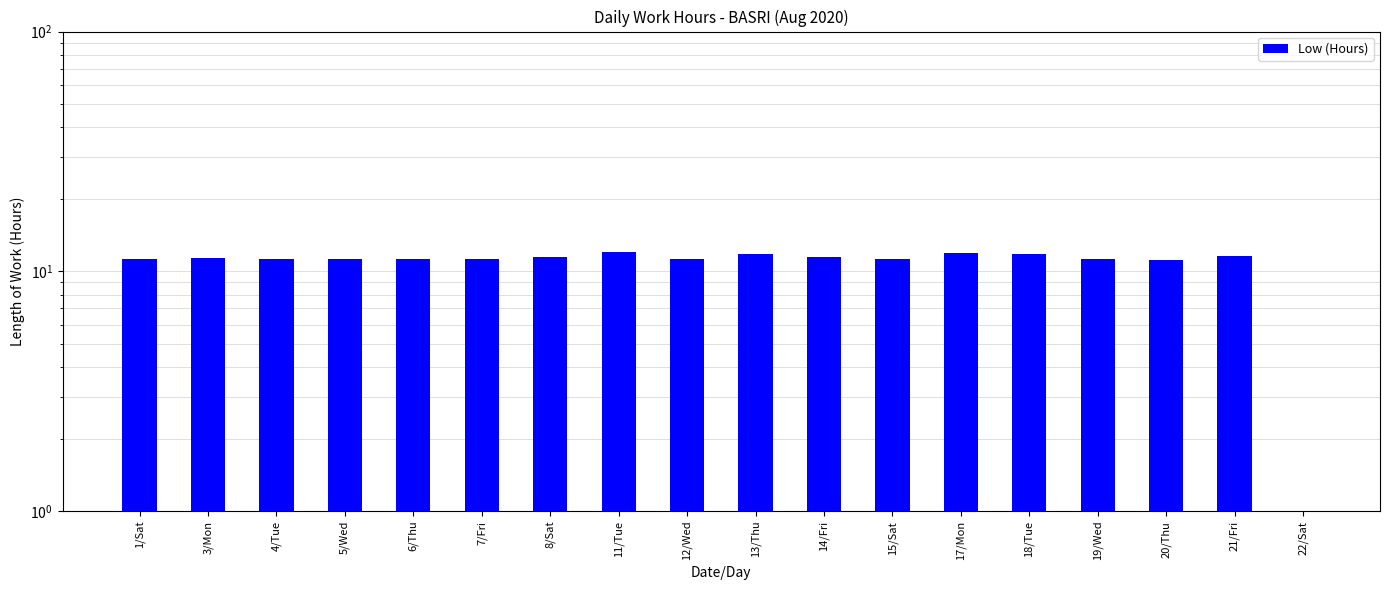

Which label corresponds to the largest value in the chart?

11/Tue